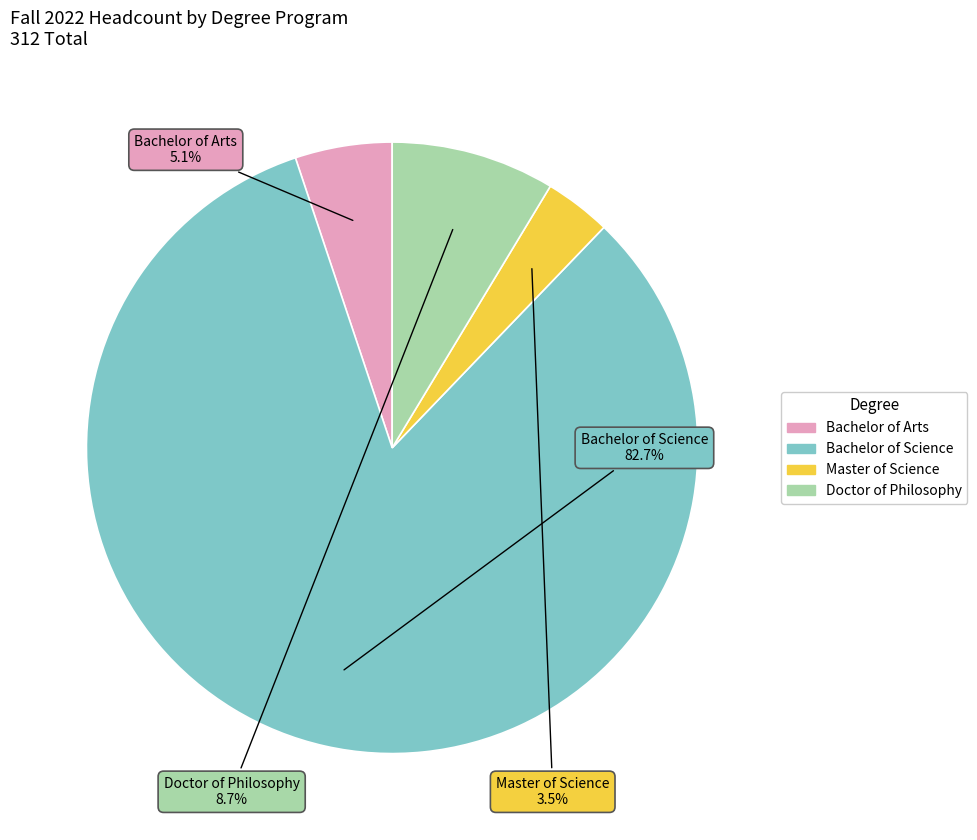

How many segments does this pie chart have?

4